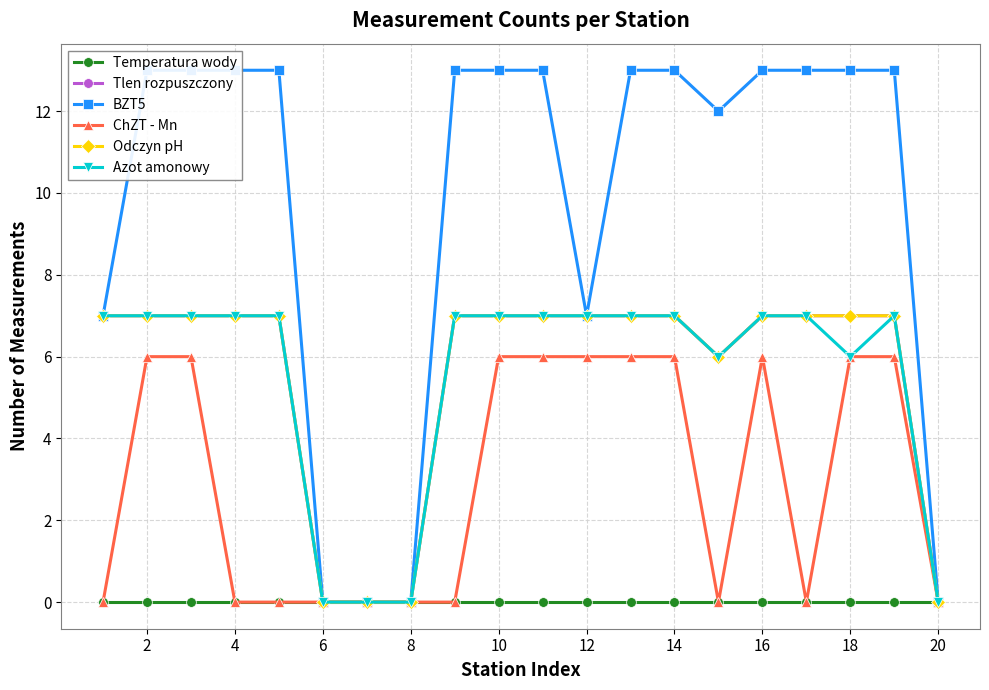

What is the total value across all series at 2?

40